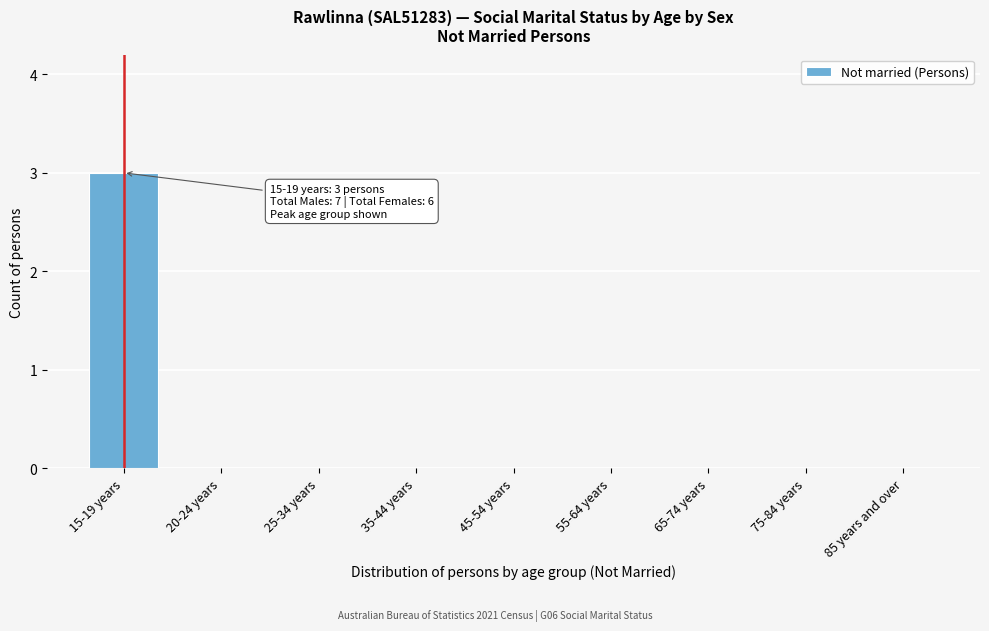

Reading left to right, extract all data points from this chart.

15-19 years=3	20-24 years=0	25-34 years=0	35-44 years=0	45-54 years=0	55-64 years=0	65-74 years=0	75-84 years=0	85 years and over=0